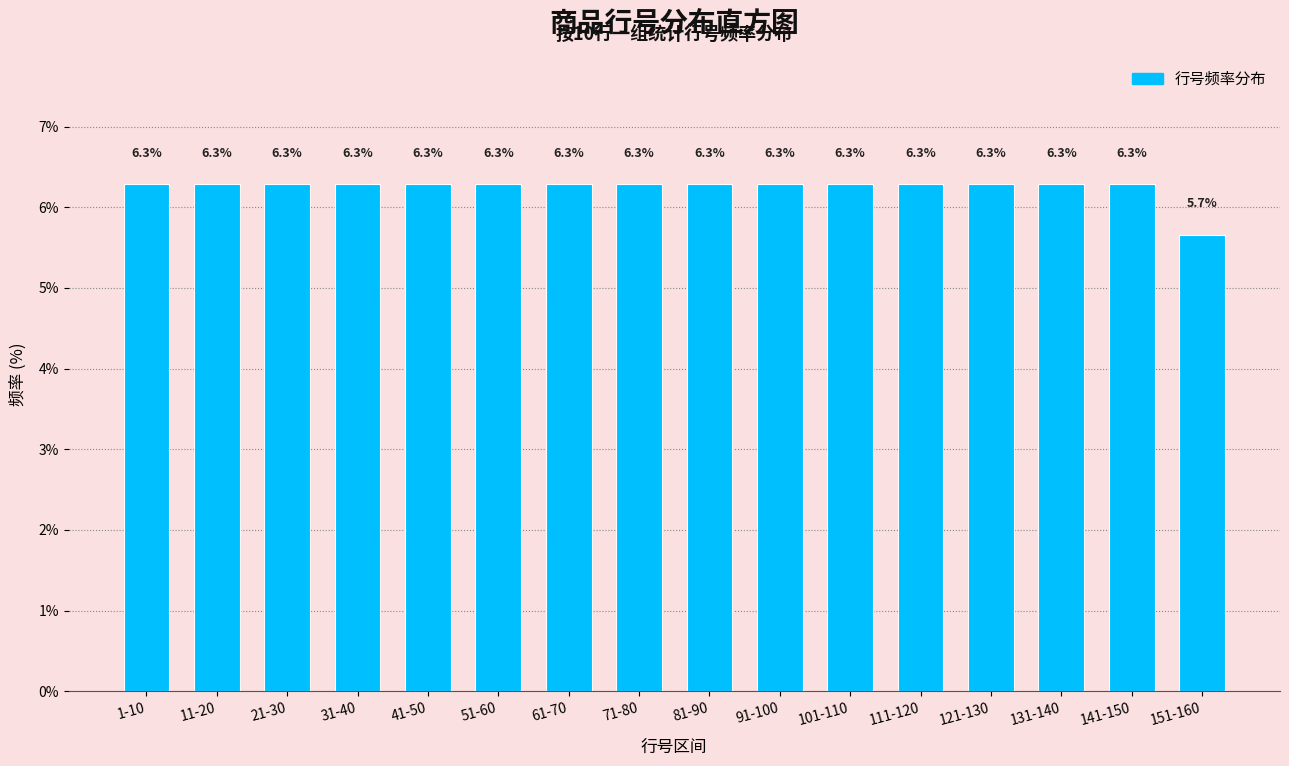

Reading right to left, list all the values displayed in this chart.

5.7	6.3	6.3	6.3	6.3	6.3	6.3	6.3	6.3	6.3	6.3	6.3	6.3	6.3	6.3	6.3